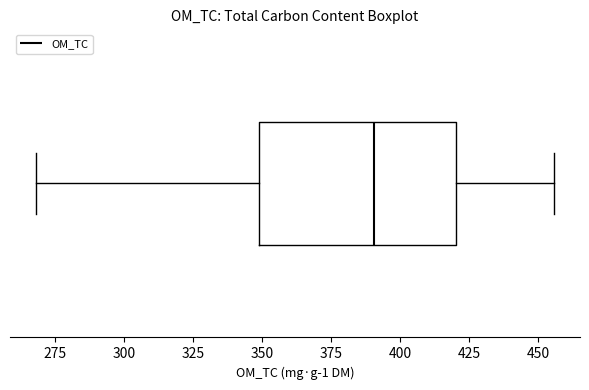

Where is the right edge of the box on the x-axis? The values are not printed on the chart, so give them approximately, as read against the axis.

420